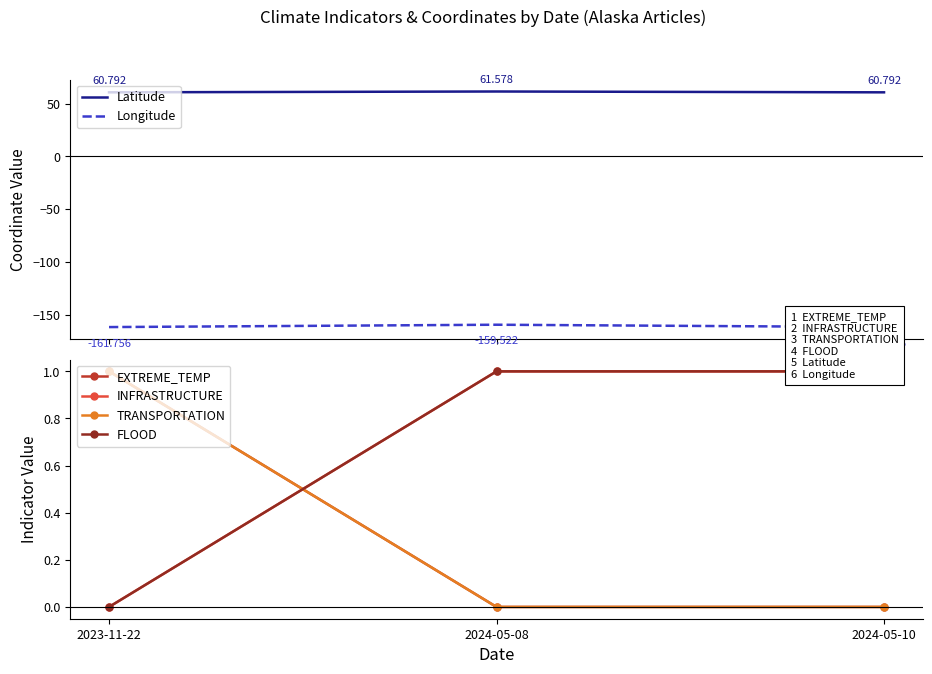

True or false: EXTREME_TEMP has a value of -0.6 at 2024-05-10.

False